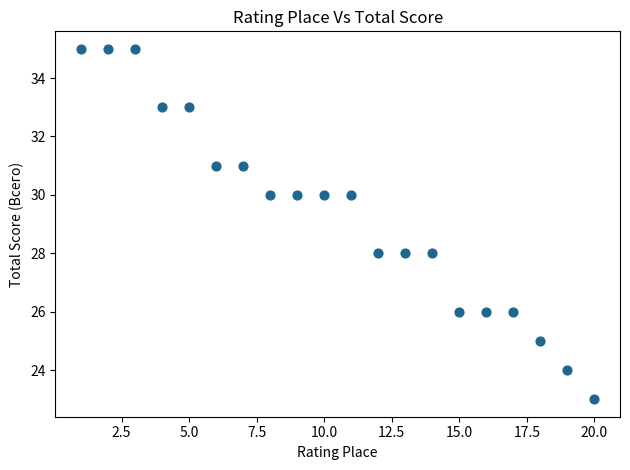

What is the range of X values (max minus min)?

19